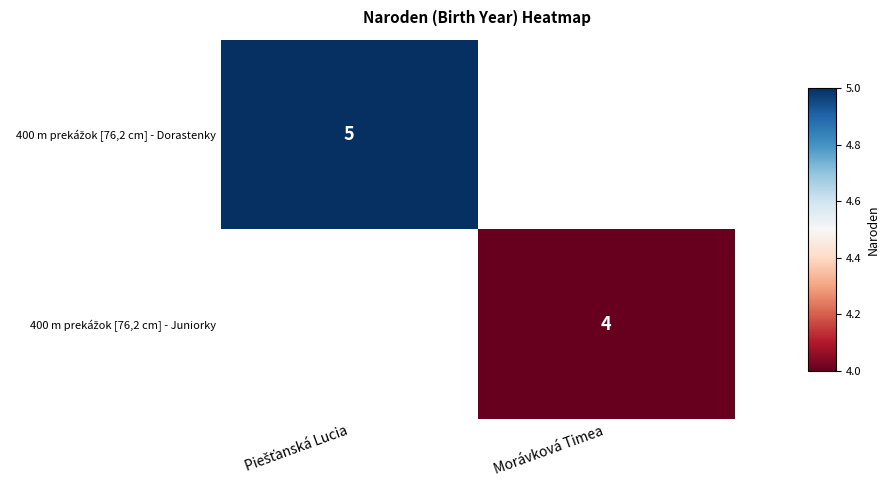

The 400 m prekážok [76,2 cm] - Dorastenky series shows 1.4 at Piešťanská Lucia. True or false?

False